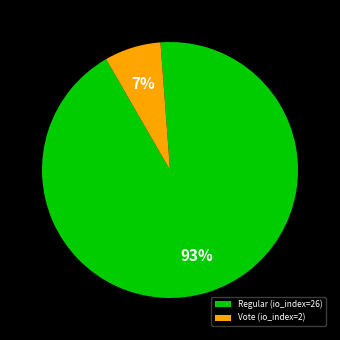

What is the majority slice?

Regular (io_index=26)